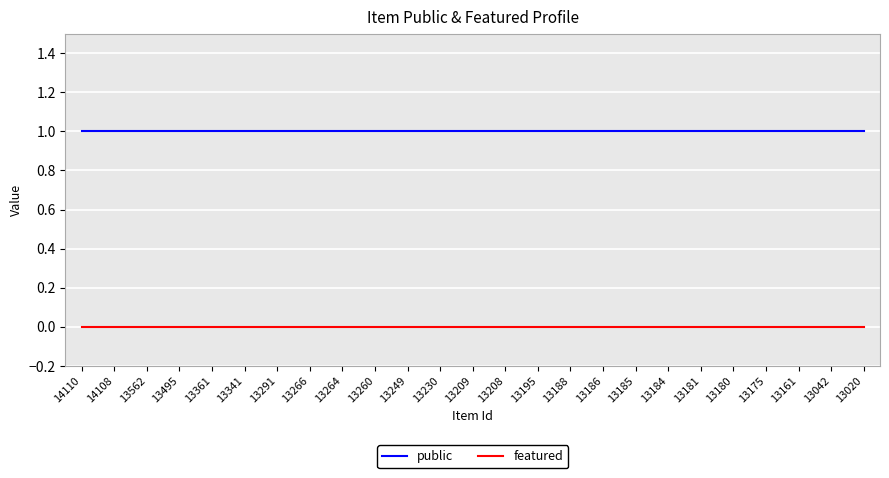

Reading left to right, transcribe all the data shown in this chart.

public: 1	1	1	1	1	1	1	1	1	1	1	1	1	1	1	1	1	1	1	1	1	1	1	1	1
featured: 0	0	0	0	0	0	0	0	0	0	0	0	0	0	0	0	0	0	0	0	0	0	0	0	0